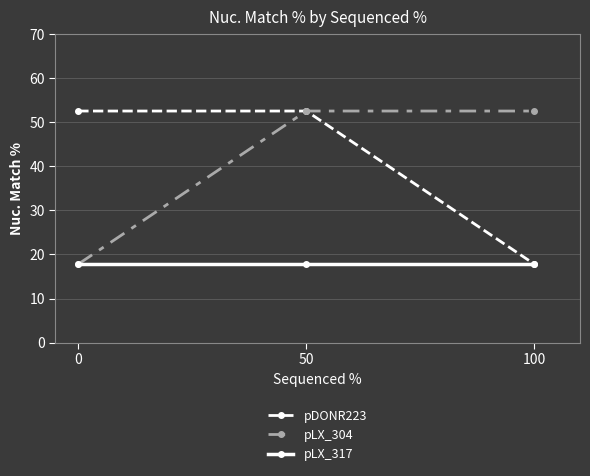

Reading left to right, what are all the values shown in this chart?

pDONR223: 52.5	52.5	17.8
pLX_304: 17.8	52.5	52.5
pLX_317: 17.8	17.8	17.8